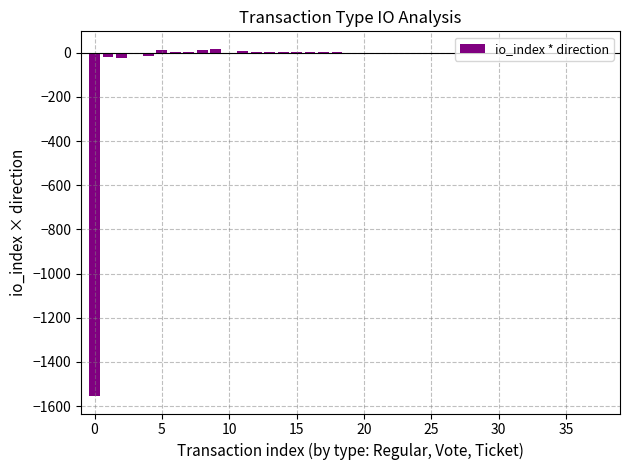

Count the number of data series in this chart.

1